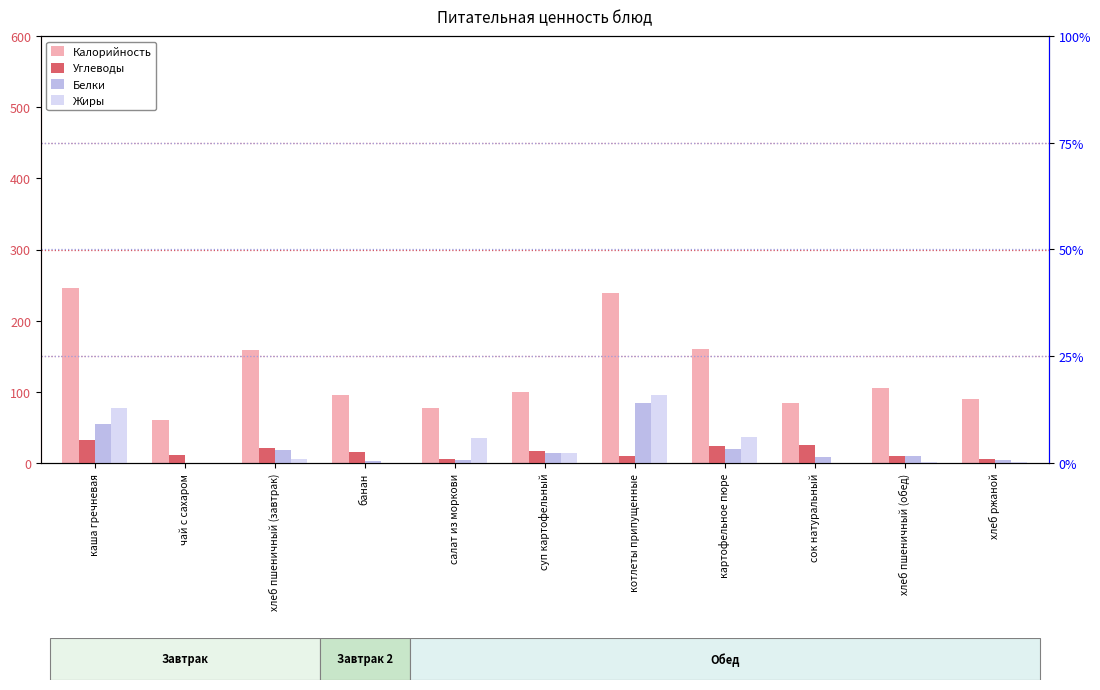

How many values in the Белки series are below 1?

4